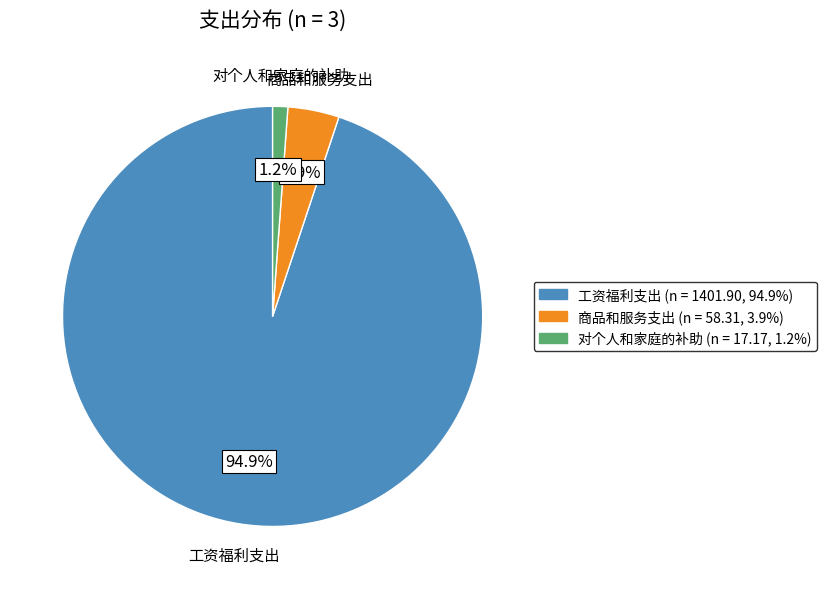

Between 对个人和家庭的补助 and 商品和服务支出, which is larger?

商品和服务支出